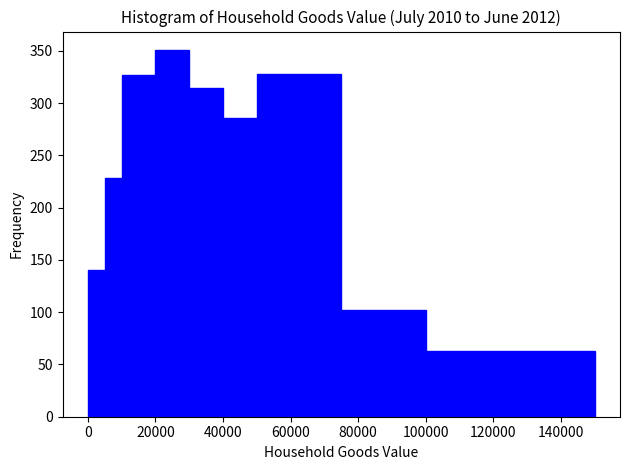

Read against the x-axis, roughly where is the centre of the tallest bar?

26000